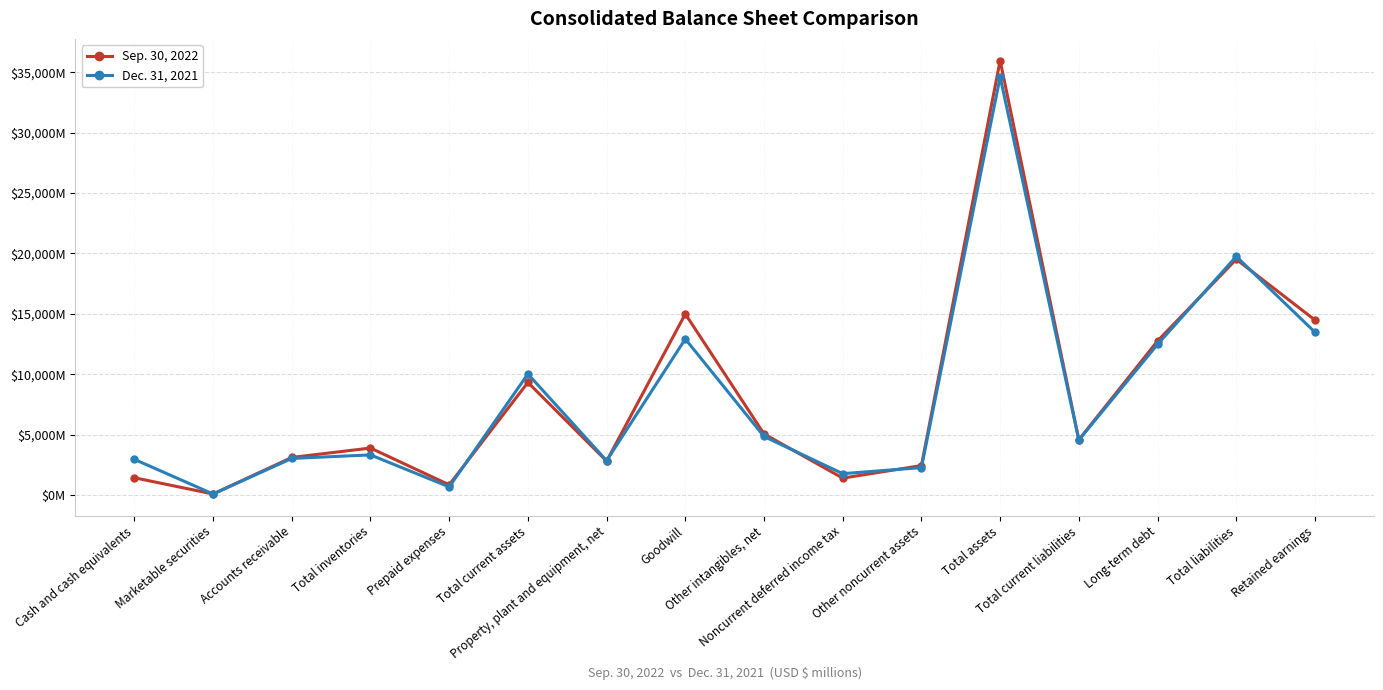

True or false: Sep. 30, 2022 has more than 1 interior local peaks.

True